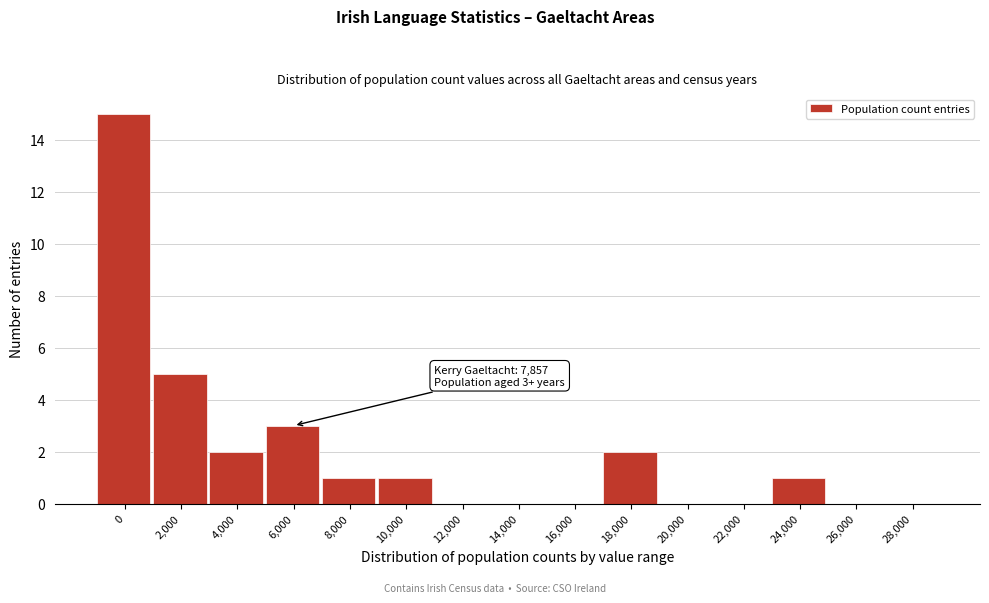

Reading left to right, list all the values displayed in this chart.

0=15	2,000=5	4,000=2	6,000=3	8,000=1	10,000=1	12,000=0	14,000=0	16,000=0	18,000=2	20,000=0	22,000=0	24,000=1	26,000=0	28,000=0